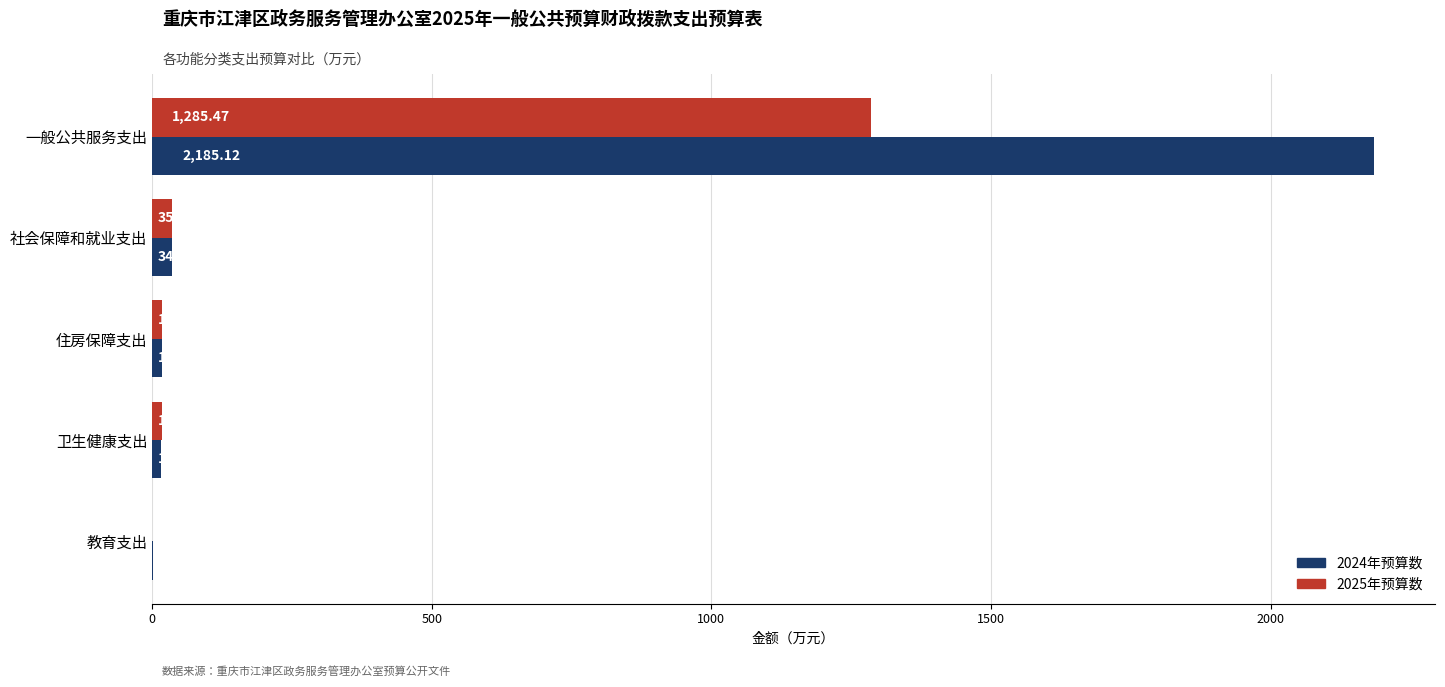

What is the sum of all 2025年预算数 values?

1356.0